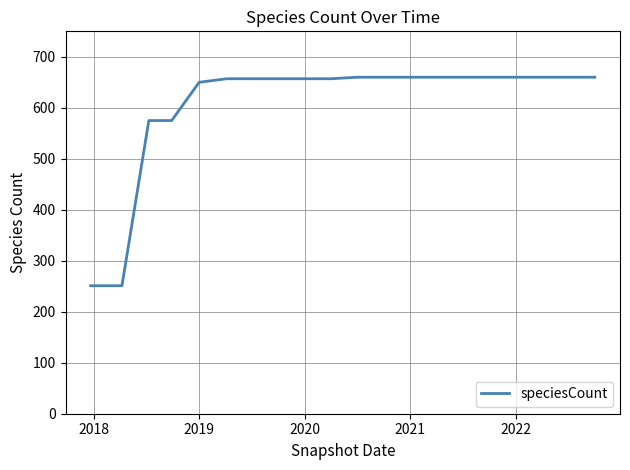

What is the difference between the maximum and minimum values?

409